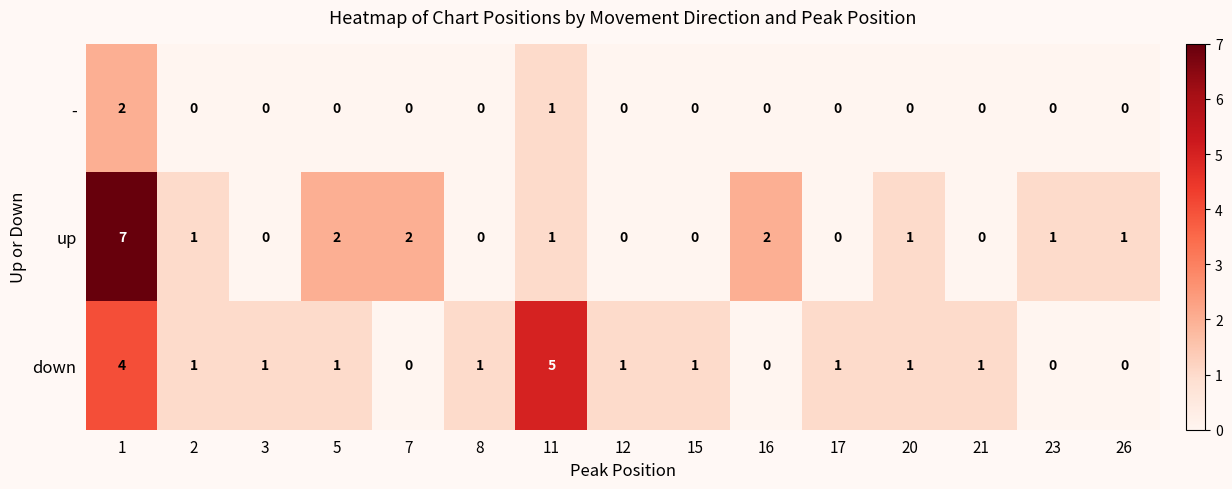

List the series in order of their peak value, highest first.

up, down, -